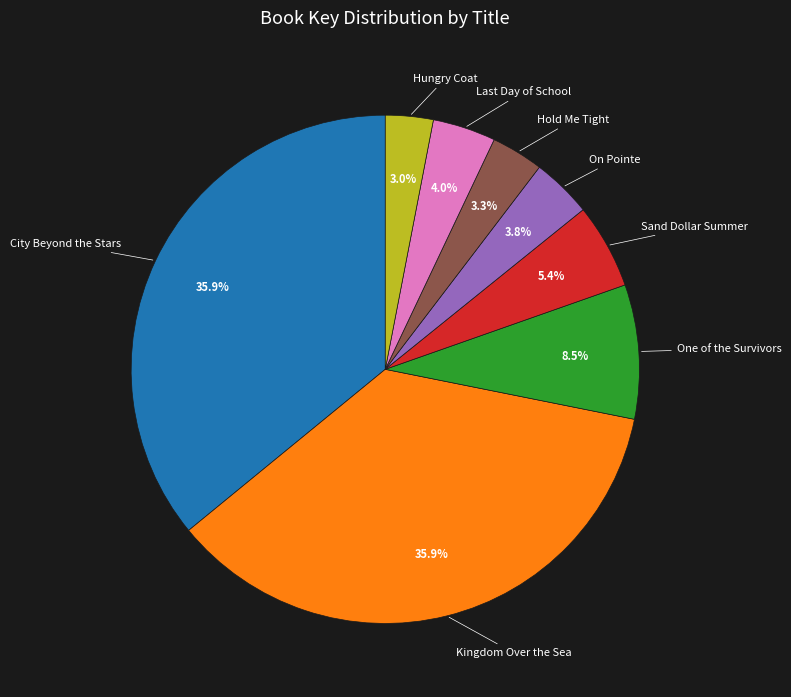

Does any single category account for the majority?

No